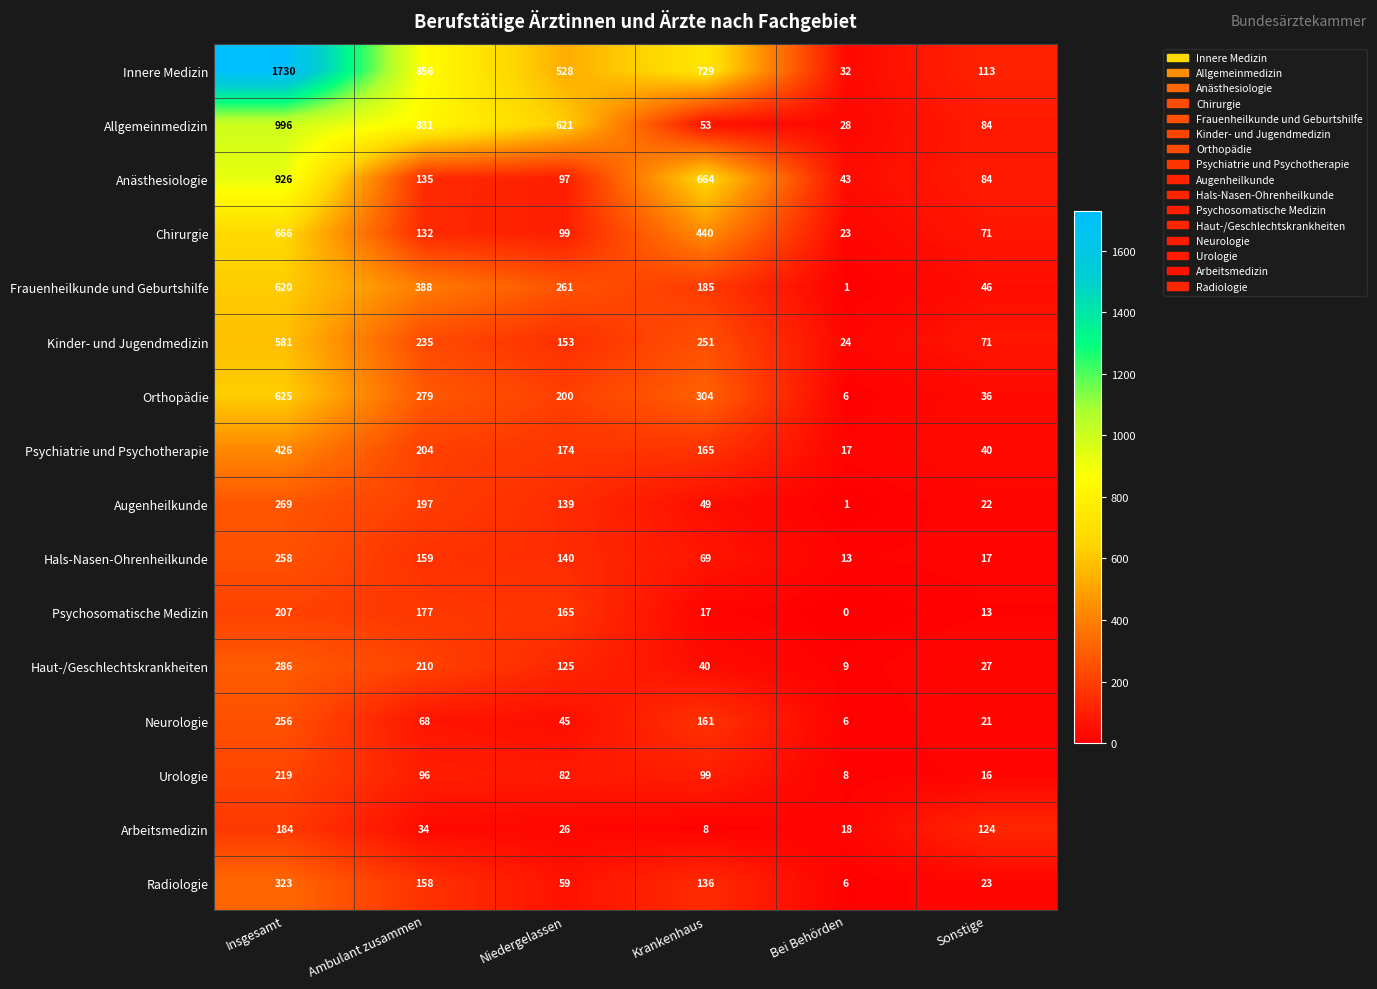

At how many categories does at least one series exceed 29?

6